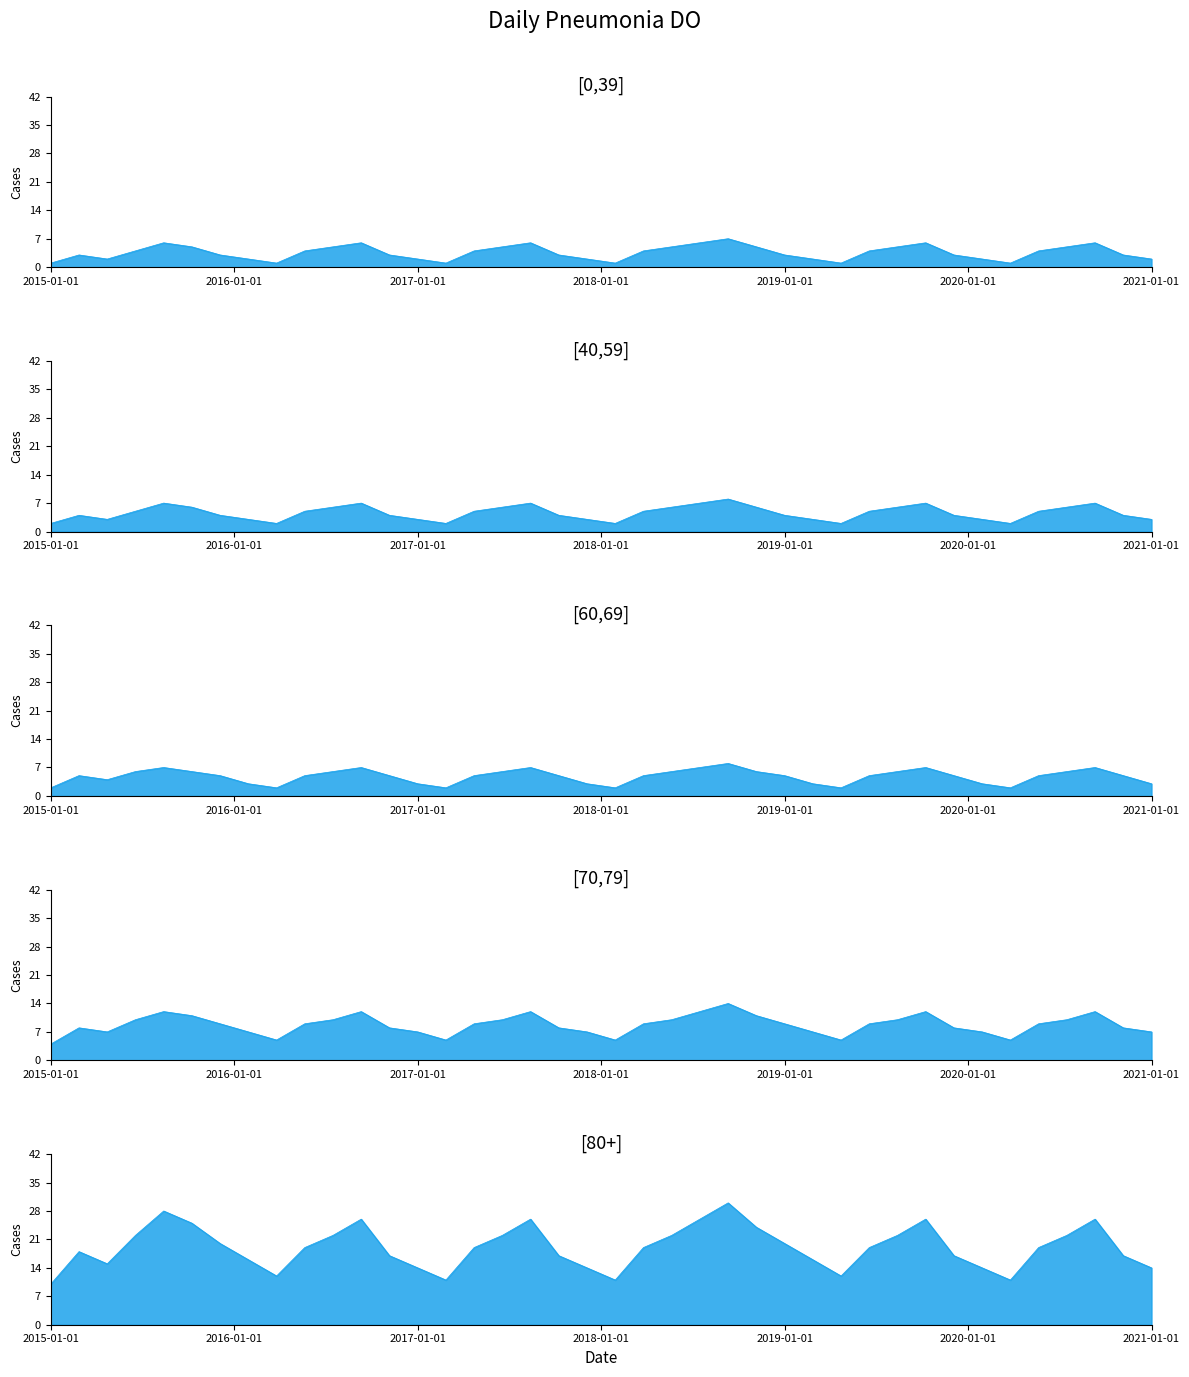

Count the [60,69] values in the range 3 to 6.

27